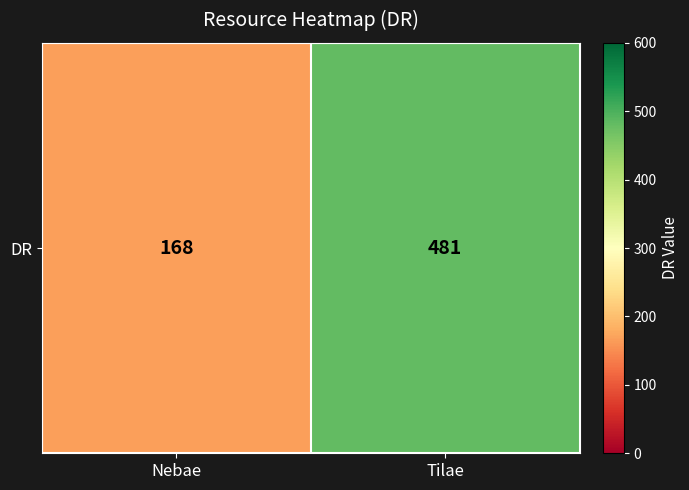

What is the sum of the values at Tilae and Nebae?

649